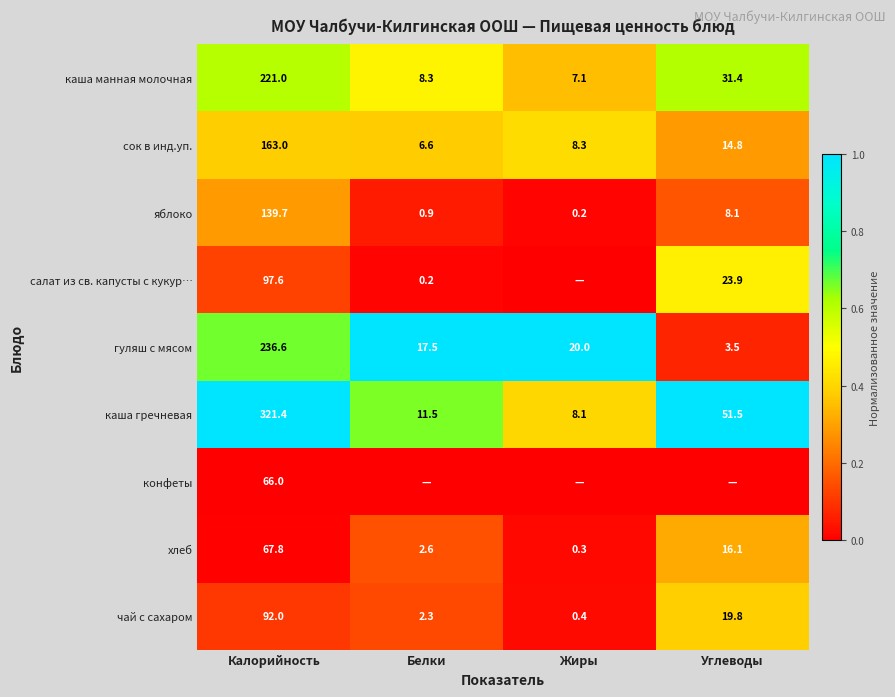

What is the difference between the highest and lowest values at Углеводы?

1.0